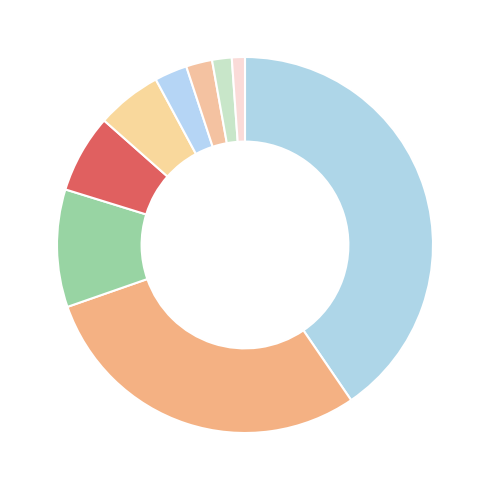

Count the number of slices in the pie.

9